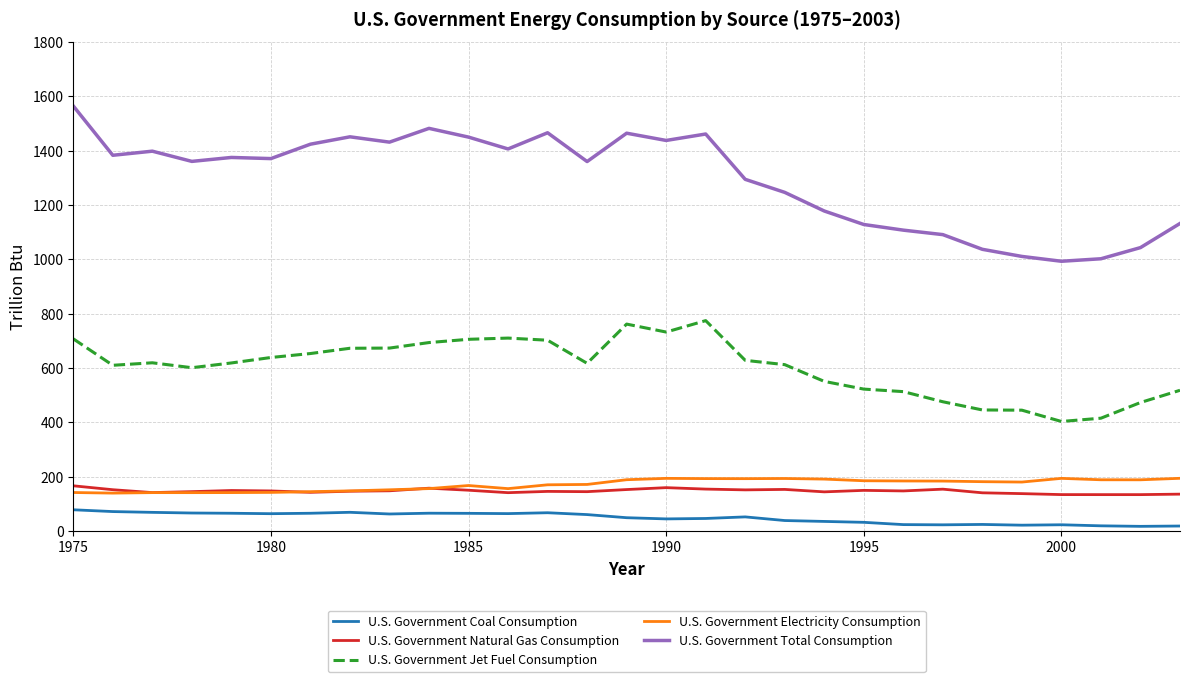

True or false: U.S. Government Jet Fuel Consumption and U.S. Government Coal Consumption cross at least once.

False